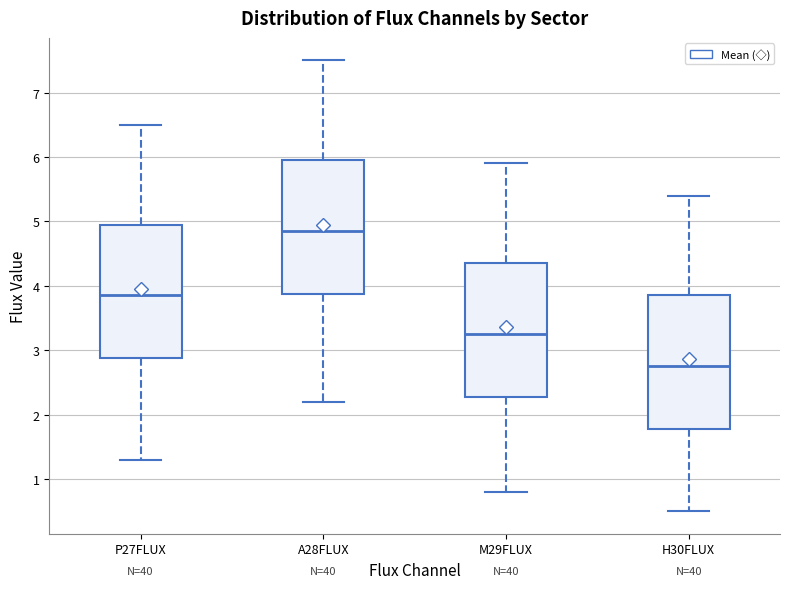

Where is the upper edge of the box for M29FLUX on the y-axis? The values are not printed on the chart, so give them approximately, as read against the axis.

4.4